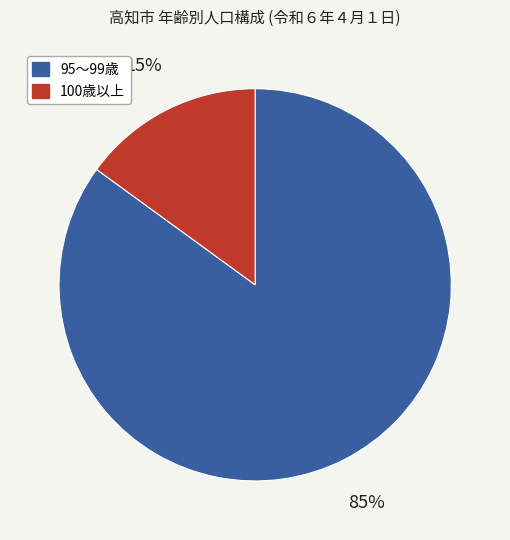

Is it true that 100歳以上 is 20% of the pie?

False